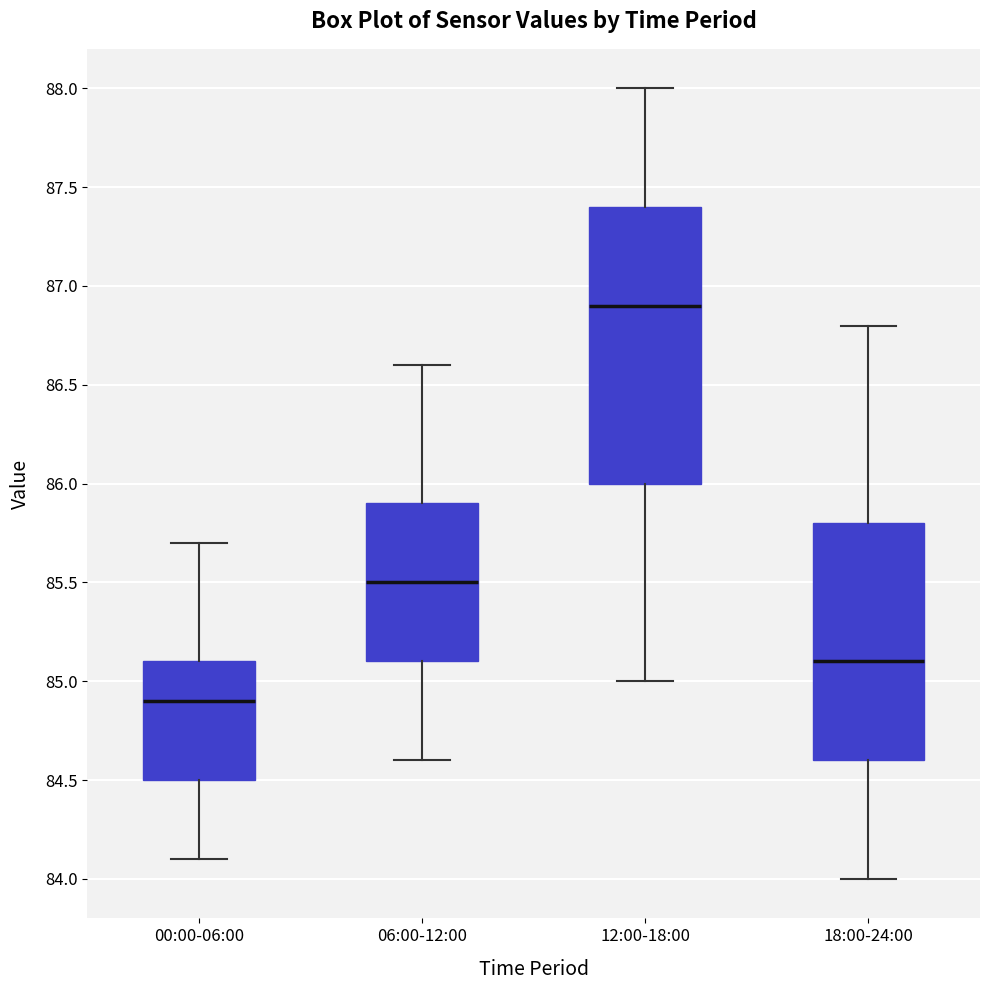

Comparing the boxes themselves (not the whiskers), which one is the tallest?

12:00-18:00